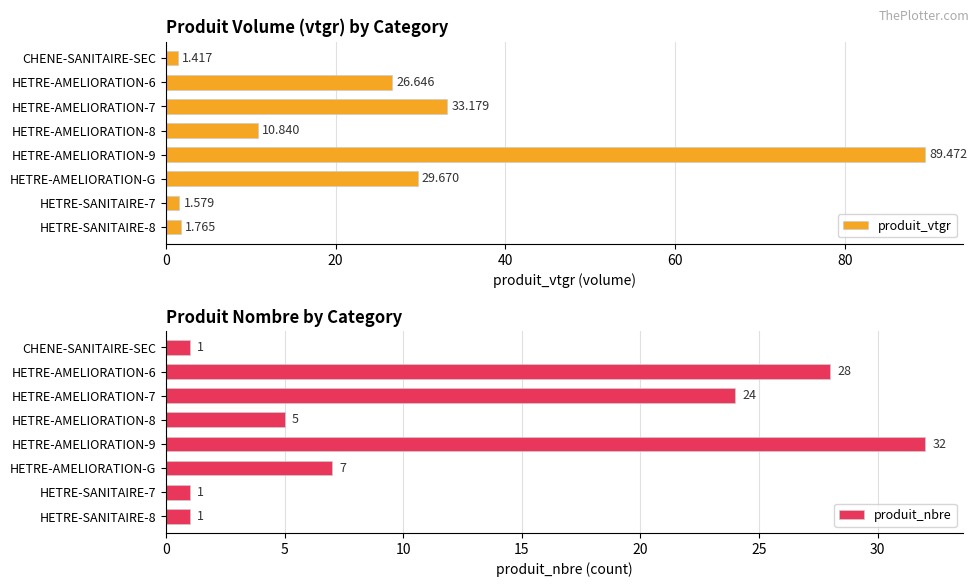

What is the average value of the produit_nbre series?

12.4